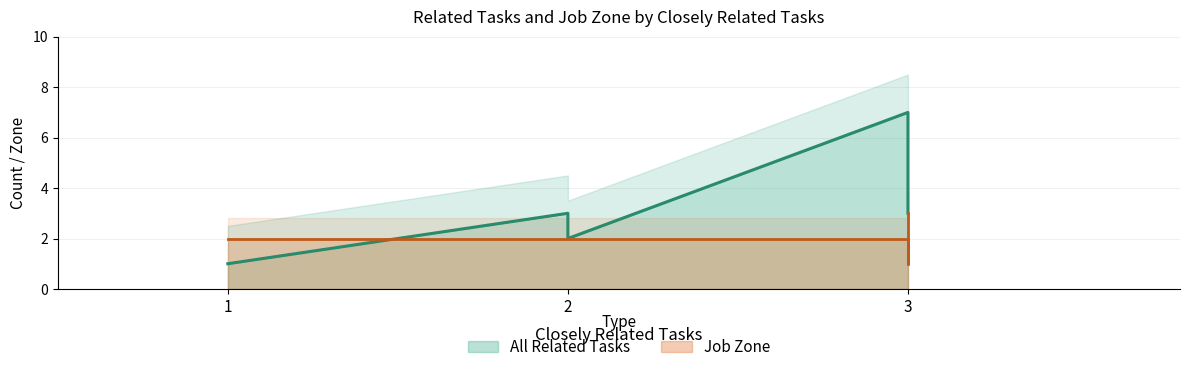

What is the average value of the All Related Tasks series?

3